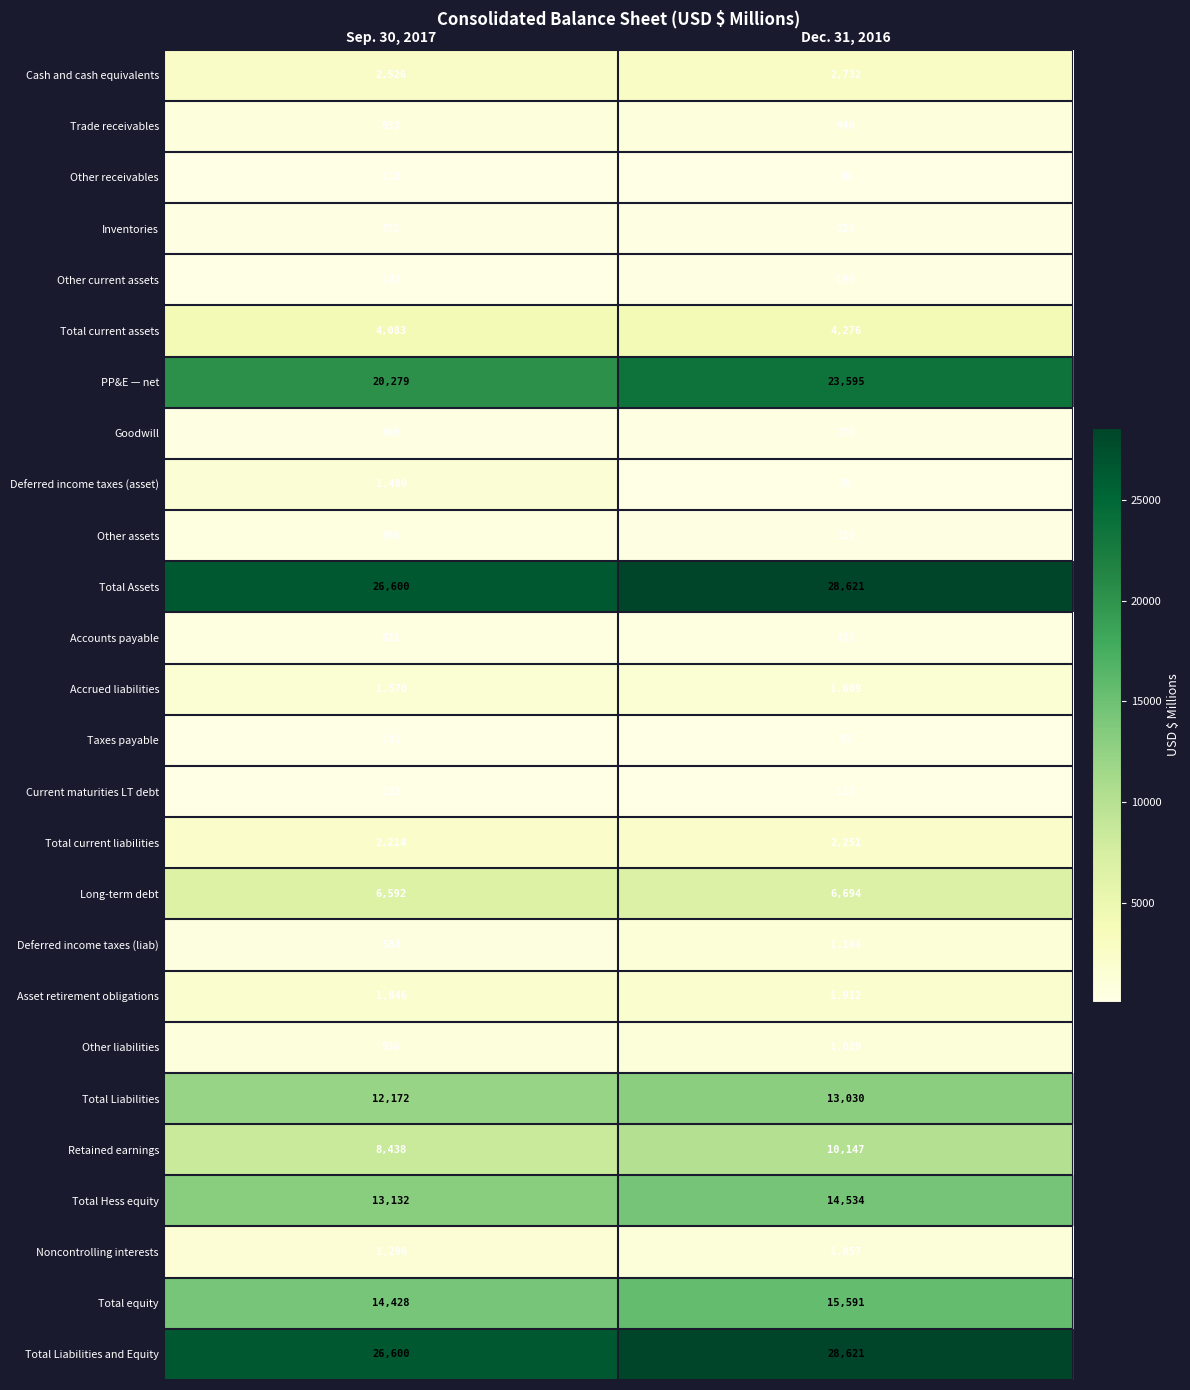

At which category is the sum across all series the highest?

Dec. 31, 2016